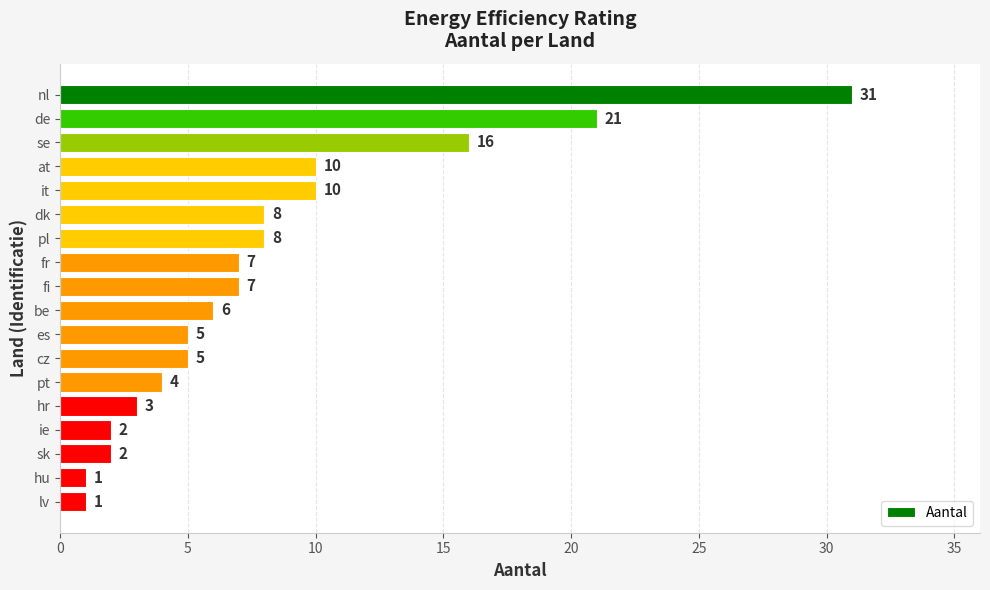

What is the difference between the second highest and second lowest values?

20